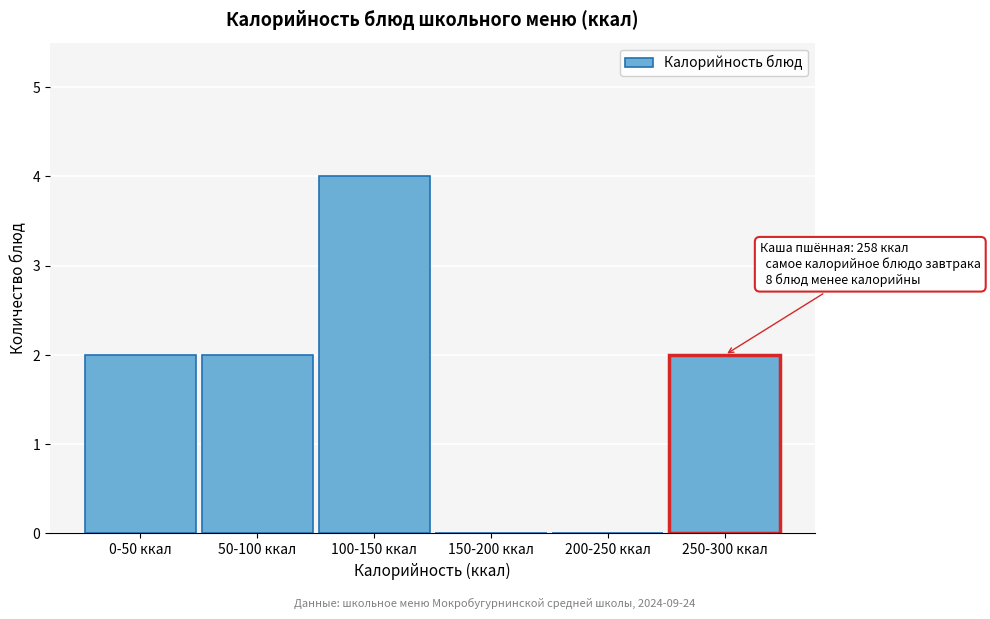

Reading right to left, list all the values displayed in this chart.

250-300 ккал=2	200-250 ккал=0	150-200 ккал=0	100-150 ккал=4	50-100 ккал=2	0-50 ккал=2